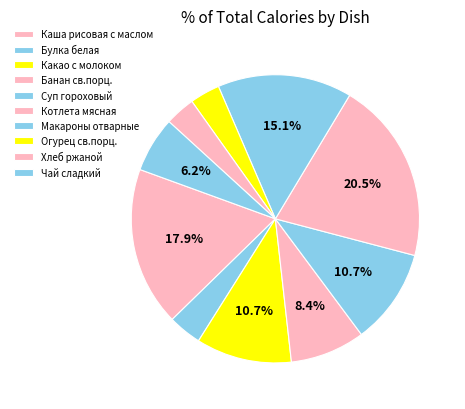

How many slices are in this pie chart?

10